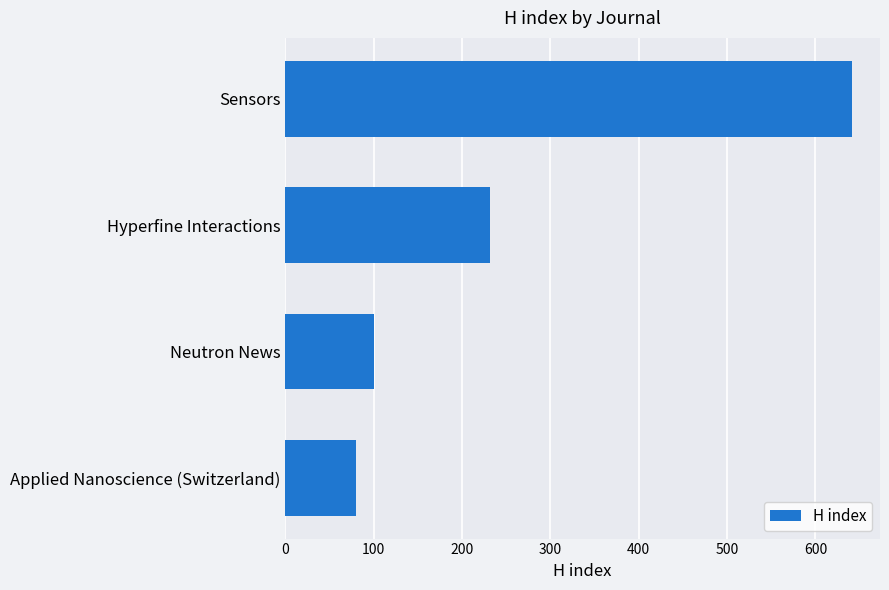

List the labels in order of value, smallest first.

Applied Nanoscience (Switzerland), Neutron News, Hyperfine Interactions, Sensors